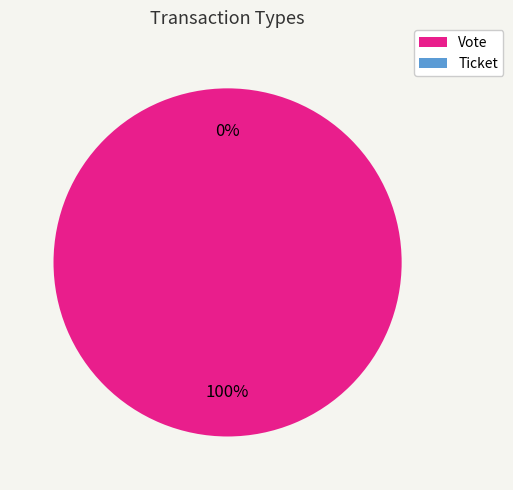

What percentage is the Vote slice, to the nearest percent?

100%